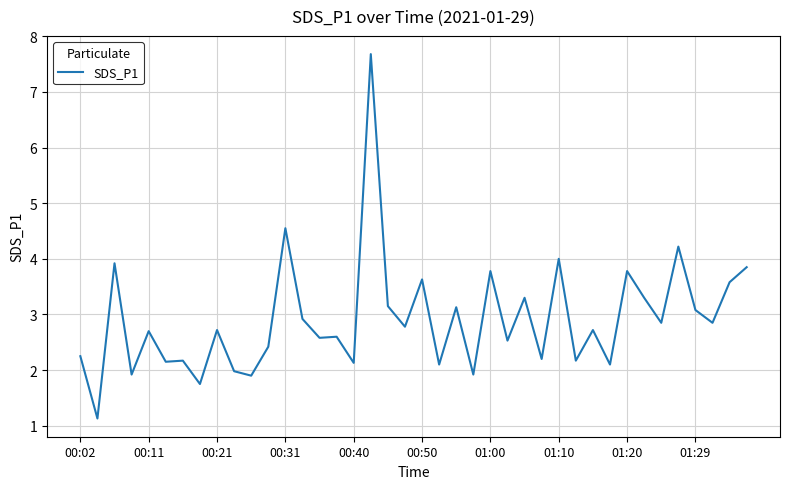

What is the maximum value shown in the chart?

7.7